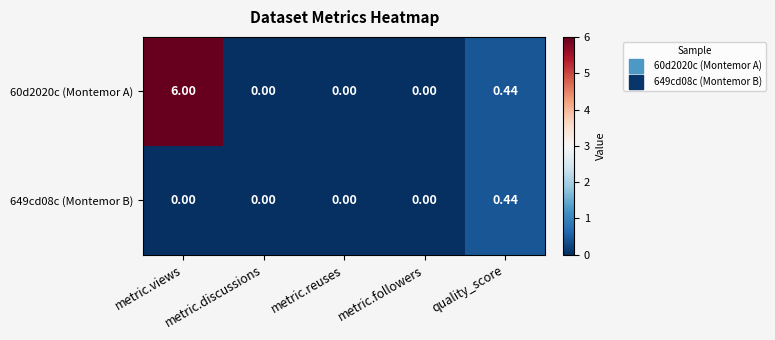

Which category has the highest value across all series?

metric.views